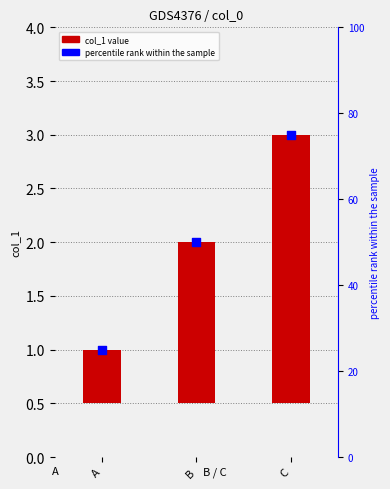

Is the value of percentile rank within the sample at C greater than the value of col_1 at B?

Yes